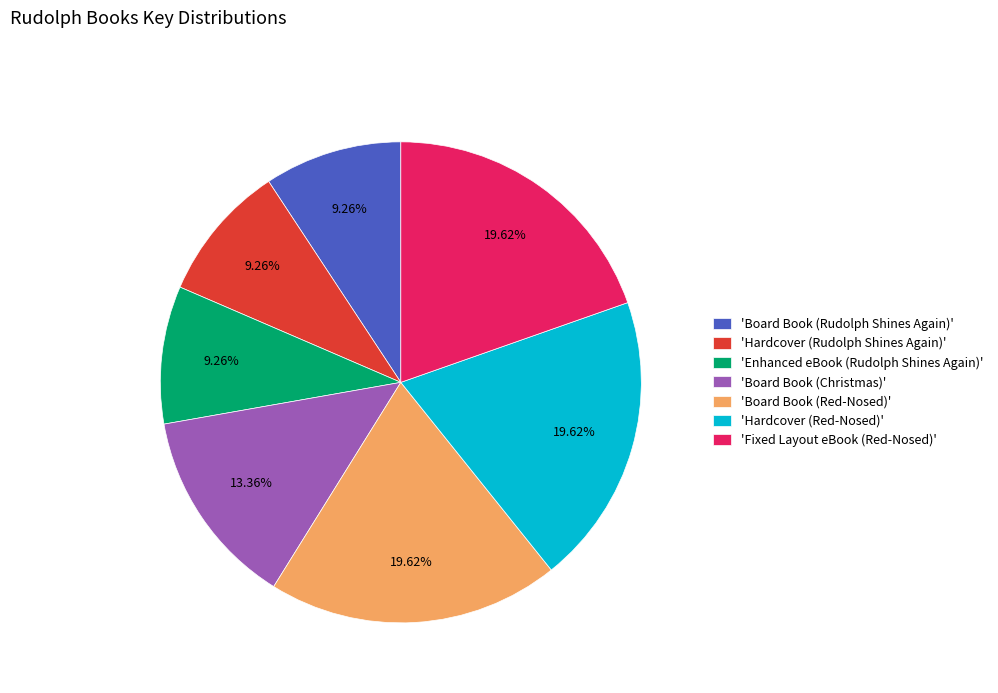

How many slices are in this pie chart?

7